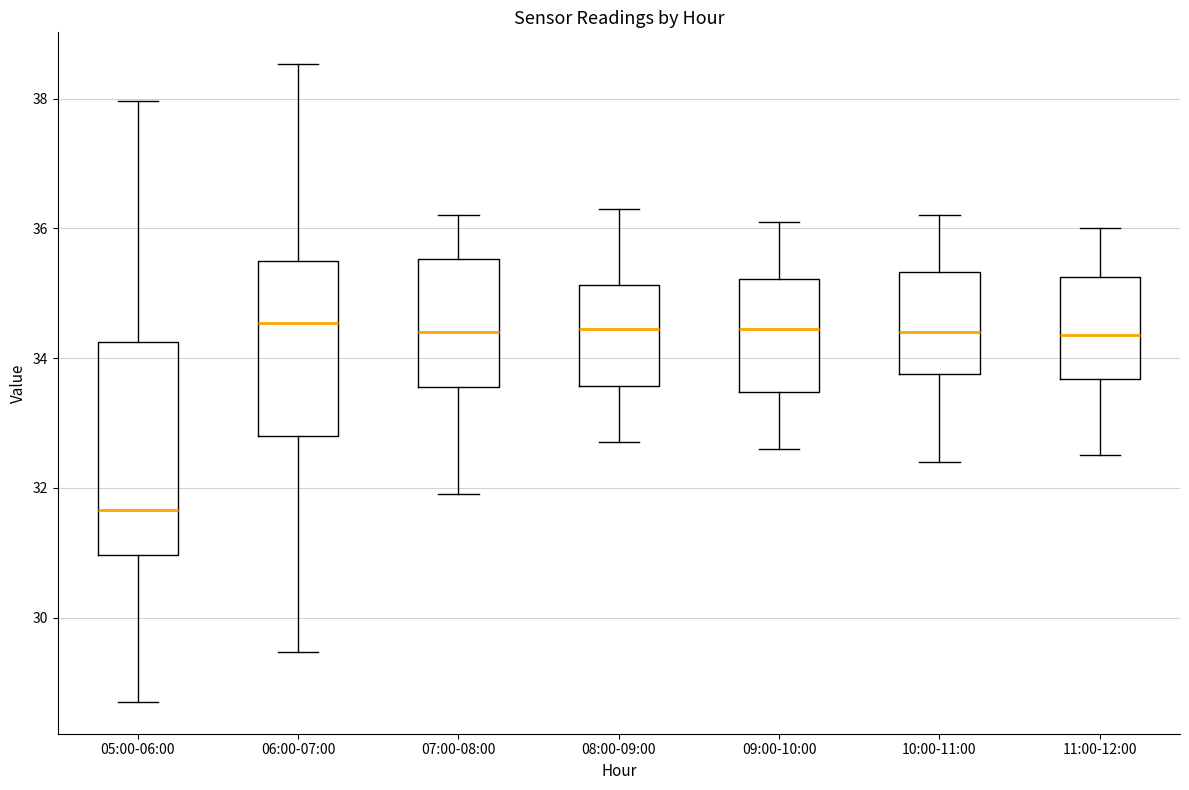

Reading left to right, transcribe this box plot: for each box, give where its median line is, the range the box spans, and where its two whiskers end, as read against the y-axis. The values are not printed on the chart, so give them approximately, as read against the axis.

05:00-06:00: median 31.6, box 31.0 to 34.2, whiskers 28.8 to 38.0
06:00-07:00: median 34.6, box 32.8 to 35.6, whiskers 29.4 to 38.6
07:00-08:00: median 34.4, box 33.6 to 35.6, whiskers 32.0 to 36.2
08:00-09:00: median 34.4, box 33.6 to 35.2, whiskers 32.8 to 36.4
09:00-10:00: median 34.4, box 33.4 to 35.2, whiskers 32.6 to 36.2
10:00-11:00: median 34.4, box 33.8 to 35.4, whiskers 32.4 to 36.2
11:00-12:00: median 34.4, box 33.6 to 35.2, whiskers 32.6 to 36.0